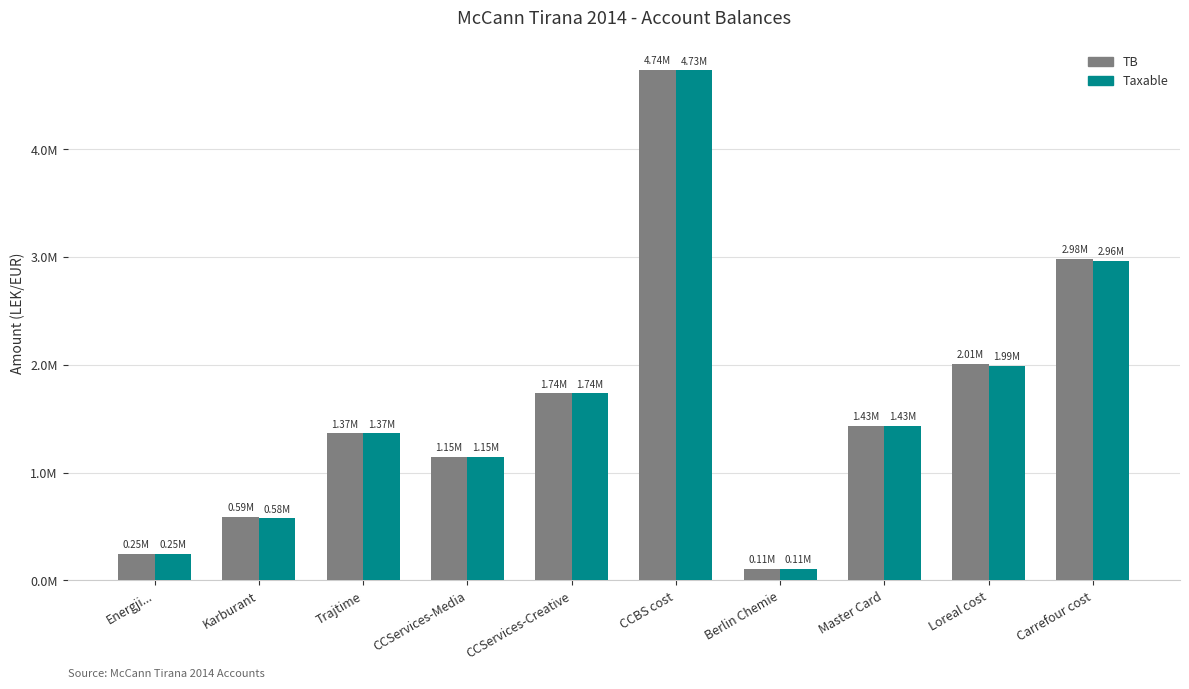

Does the chart contain stacked bars?

No